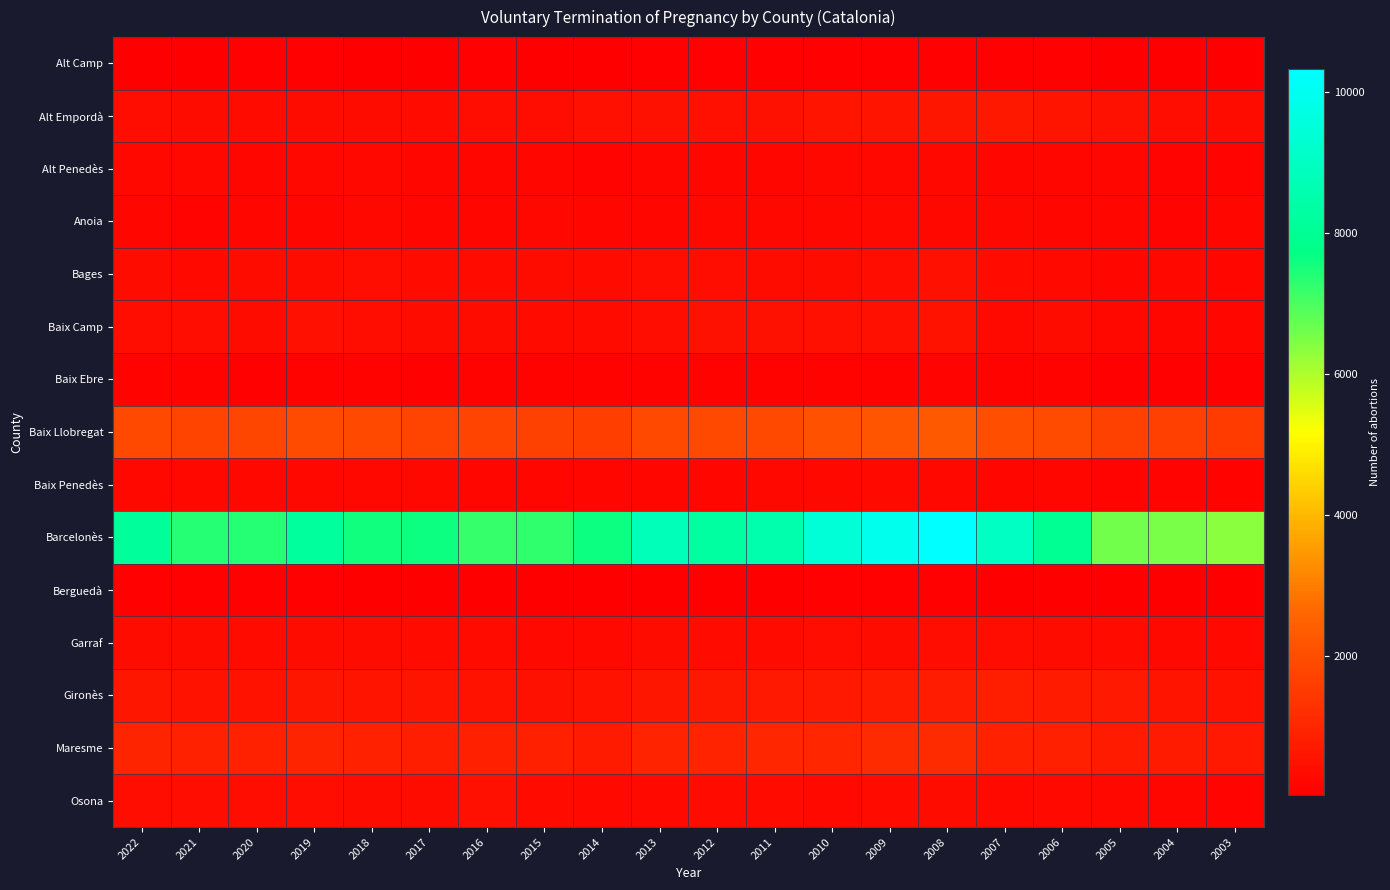

List the series in order of their peak value, highest first.

Barcelonès, Baix Llobregat, Maresme, Gironès, Alt Empordà, Baix Camp, Osona, Bages, Garraf, Anoia, Baix Penedès, Alt Penedès, Baix Ebre, Alt Camp, Berguedà